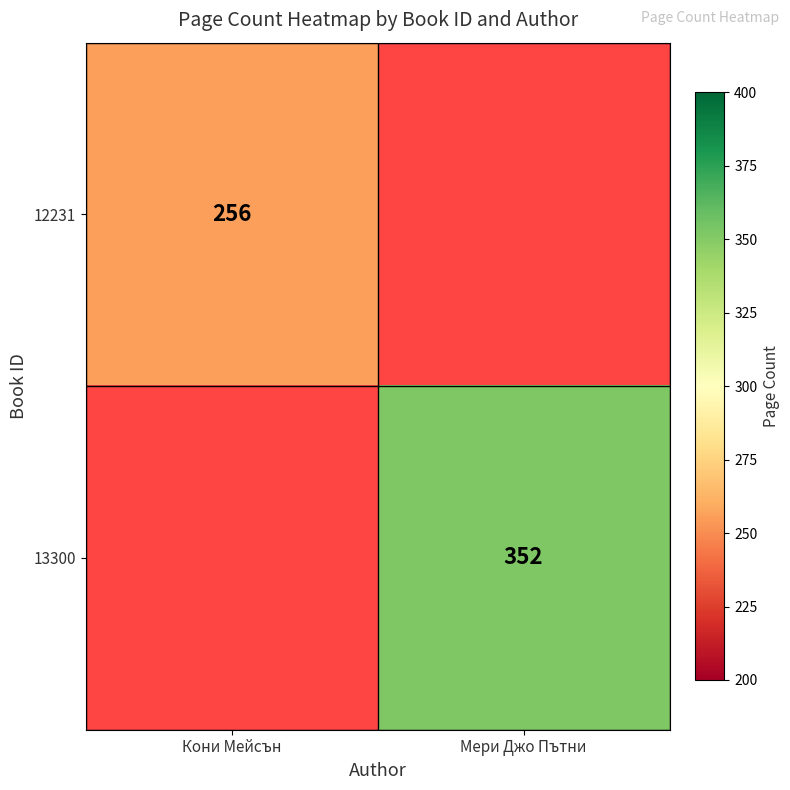

True or false: 12231 has a value of 256 at Кони Мейсън.

True